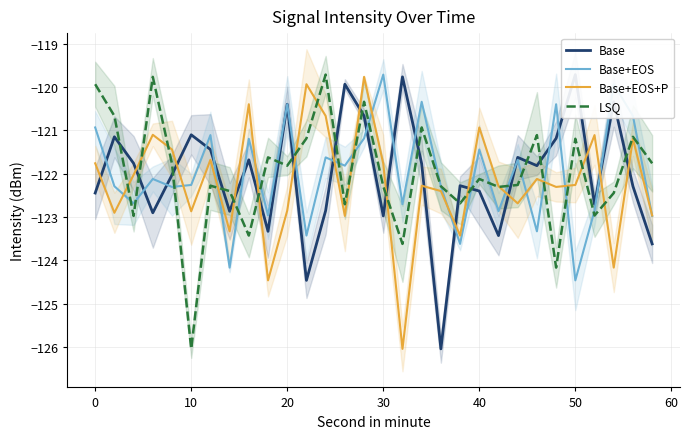

How many lines are shown in the chart?

4